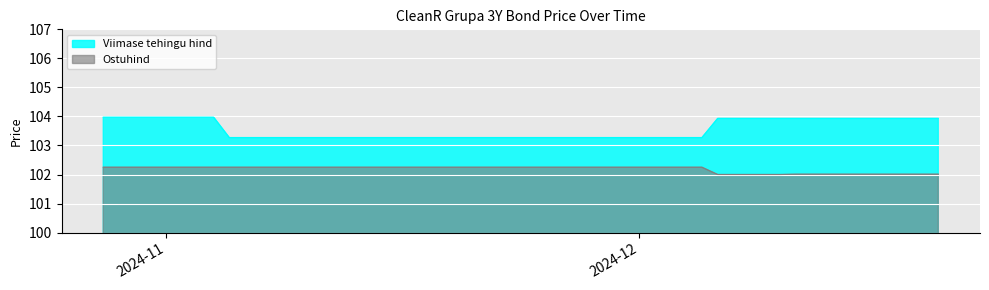

At which category is the sum across all series the highest?

2024-11-04